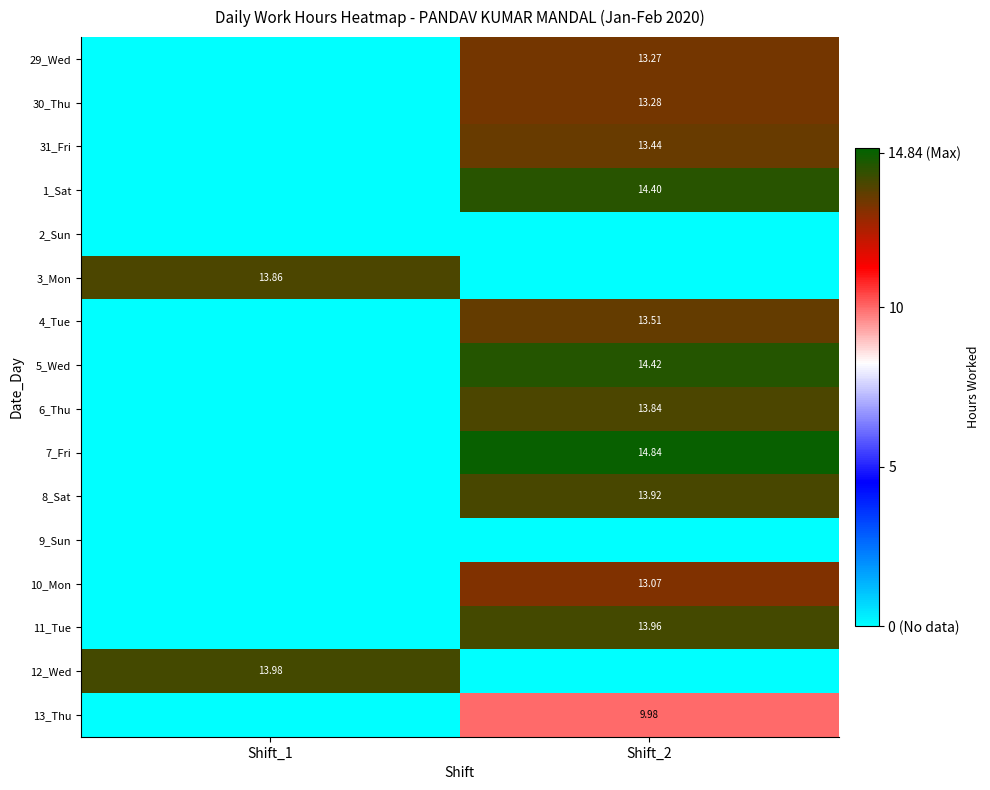

Is the value of 6_Thu at Shift_2 greater than the value of 1_Sat at Shift_2?

No